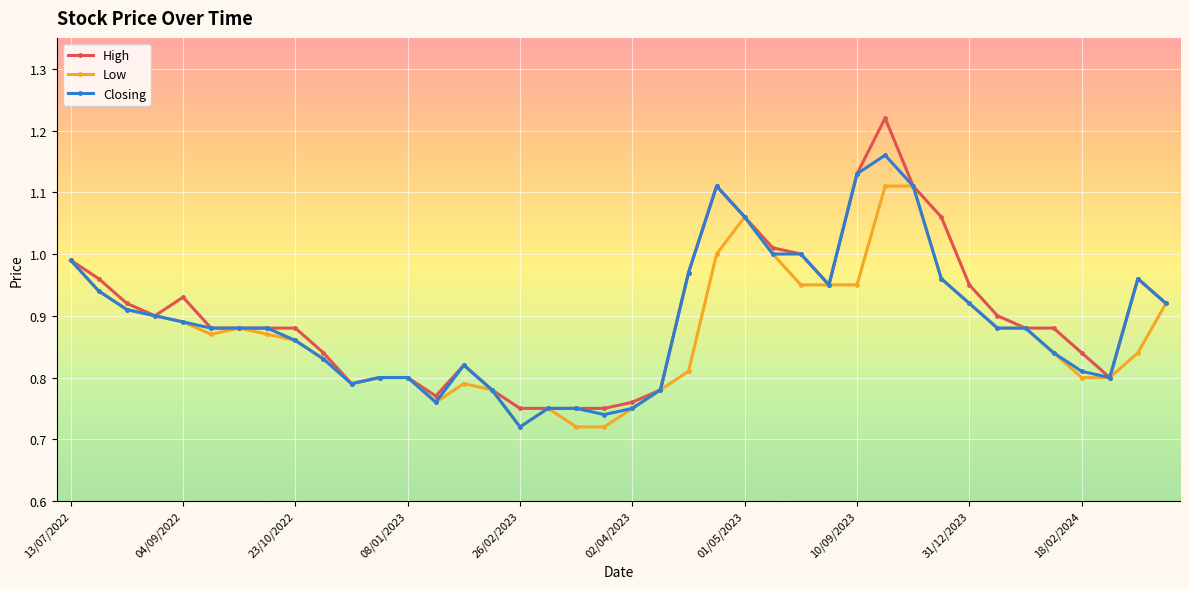

List the series in order of their peak value, highest first.

High, Closing, Low